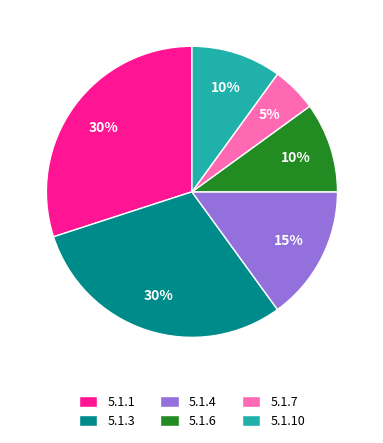

Combined, do 5.1.7 and 5.1.1 account for over 50%?

No